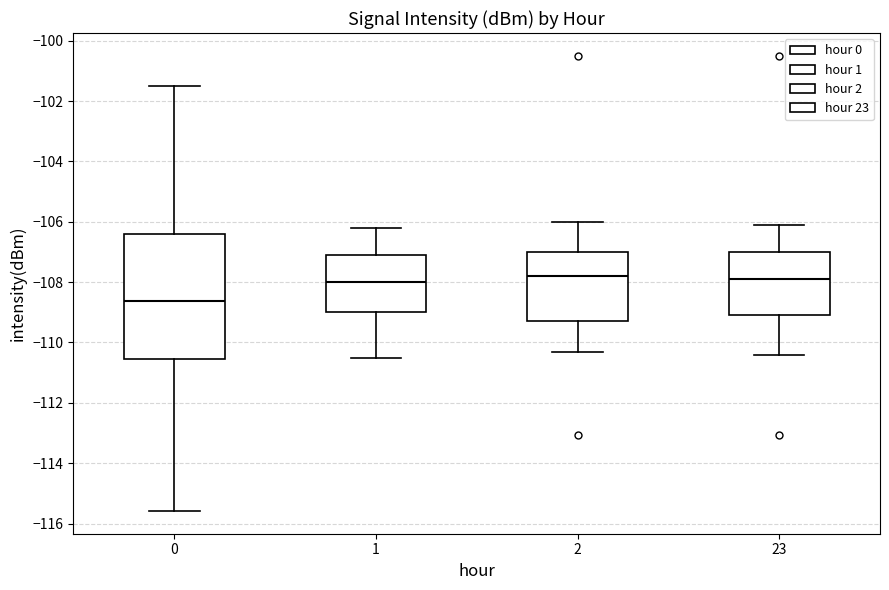

Reading left to right, transcribe this box plot: for each box, give where its median line is, the range the box spans, and where its two whiskers end, as read against the y-axis. The values are not printed on the chart, so give them approximately, as read against the axis.

0: median -108.6, box -110.6 to -106.4, whiskers -115.6 to -101.4
1: median -108.0, box -109.0 to -107.0, whiskers -110.4 to -106.2
2: median -107.8, box -109.2 to -107.0, whiskers -110.2 to -106.0
23: median -107.8, box -109.2 to -107.0, whiskers -110.4 to -106.0